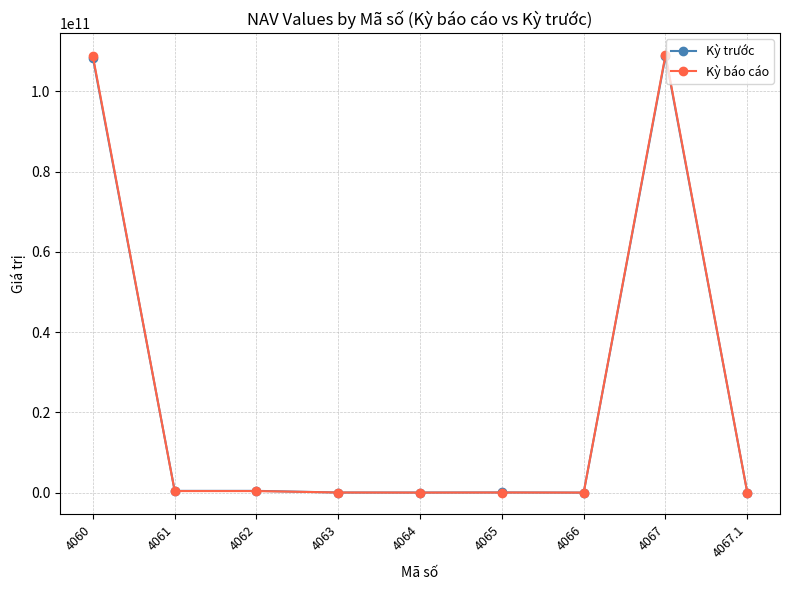

What is the greatest value displayed?

109130717415.0